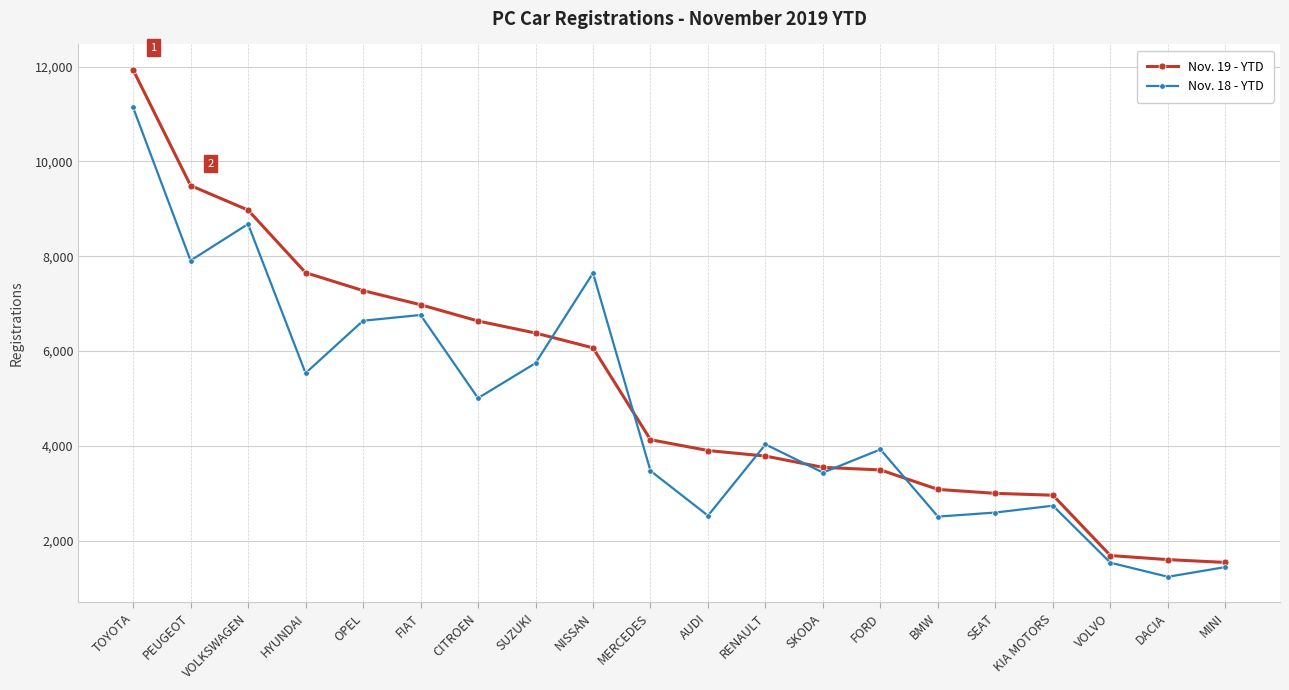

What is the label of the 7th point from the left?

CITROEN